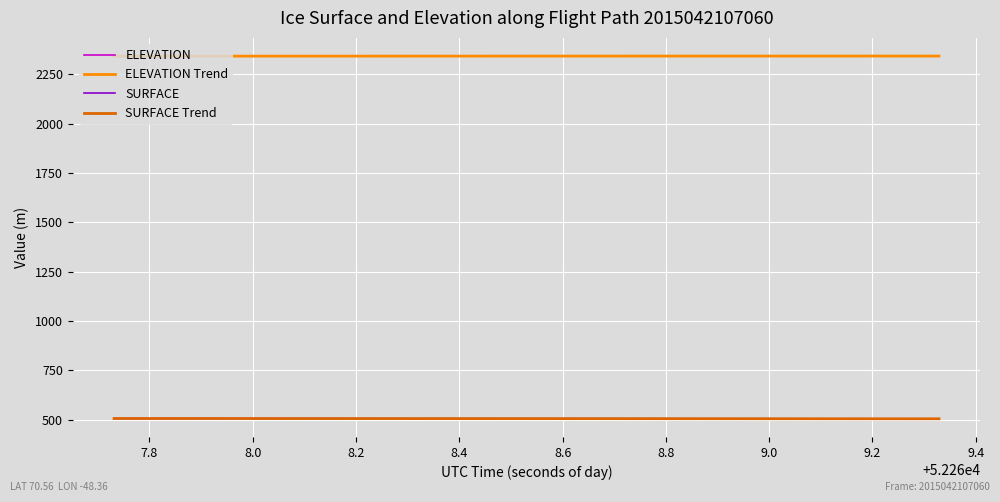

What is the greatest value displayed?

2342.6